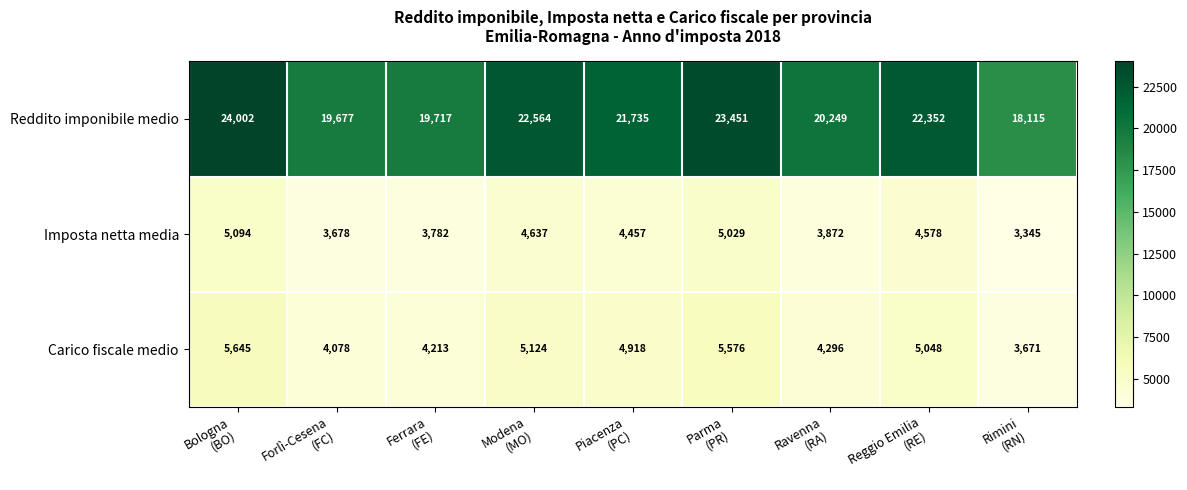

At how many categories does at least one series exceed 13627?

9